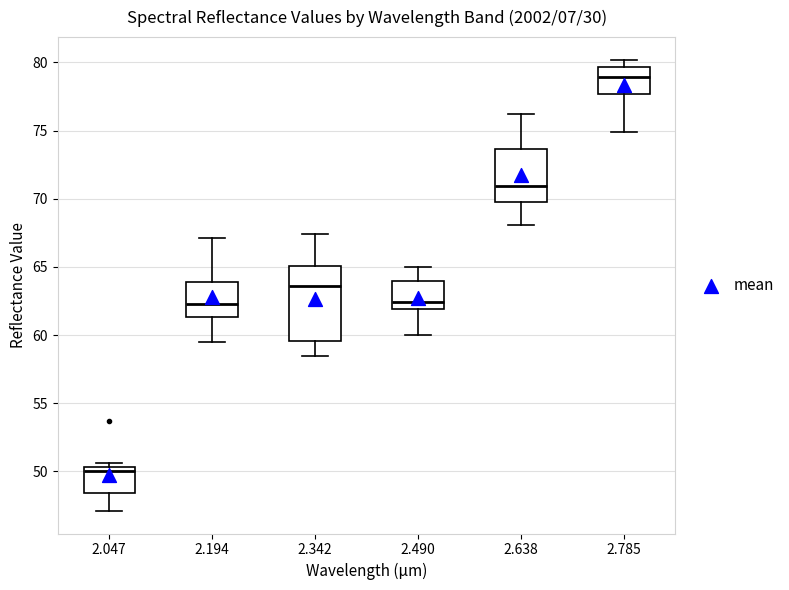

Reading left to right, read every box against the y-axis: the position of its median line, the range the box covers, and the ends of its whiskers. The values are not printed on the chart, so give them approximately, as read against the axis.

2.047: median 50.0, box 48.5 to 50.5, whiskers 47.0 to 50.5 (just above the box's upper edge)
2.194: median 62.5, box 61.5 to 64.0, whiskers 59.5 to 67.0
2.342: median 63.5, box 59.5 to 65.0, whiskers 58.5 to 67.5
2.490: median 62.5, box 62.0 to 64.0, whiskers 60.0 to 65.0
2.638: median 71.0, box 70.0 to 73.5, whiskers 68.0 to 76.0
2.785: median 79.0, box 77.5 to 79.5, whiskers 75.0 to 80.0